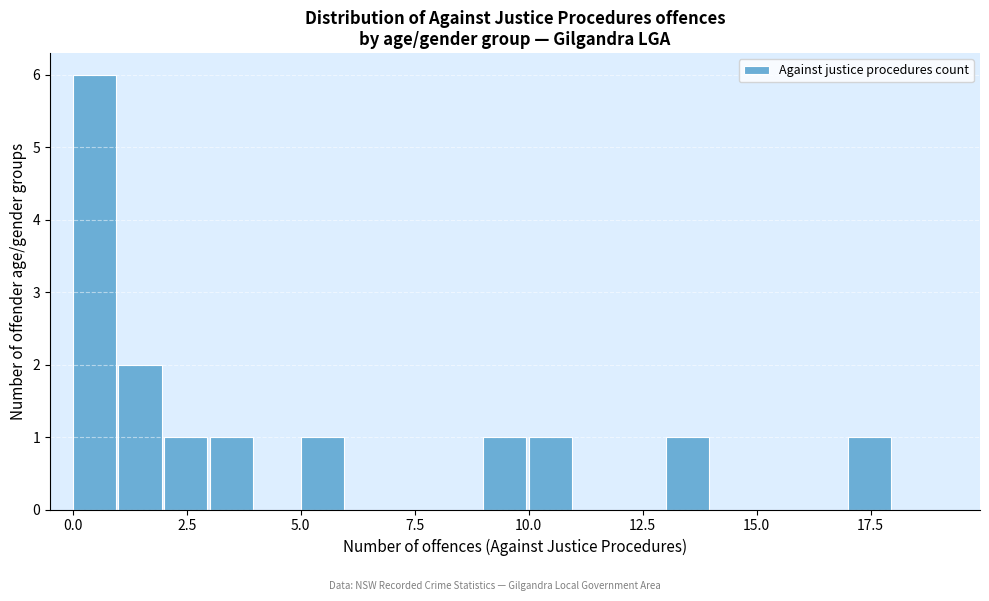

Read against the x-axis, roughly where is the centre of the tallest bar?

0.5